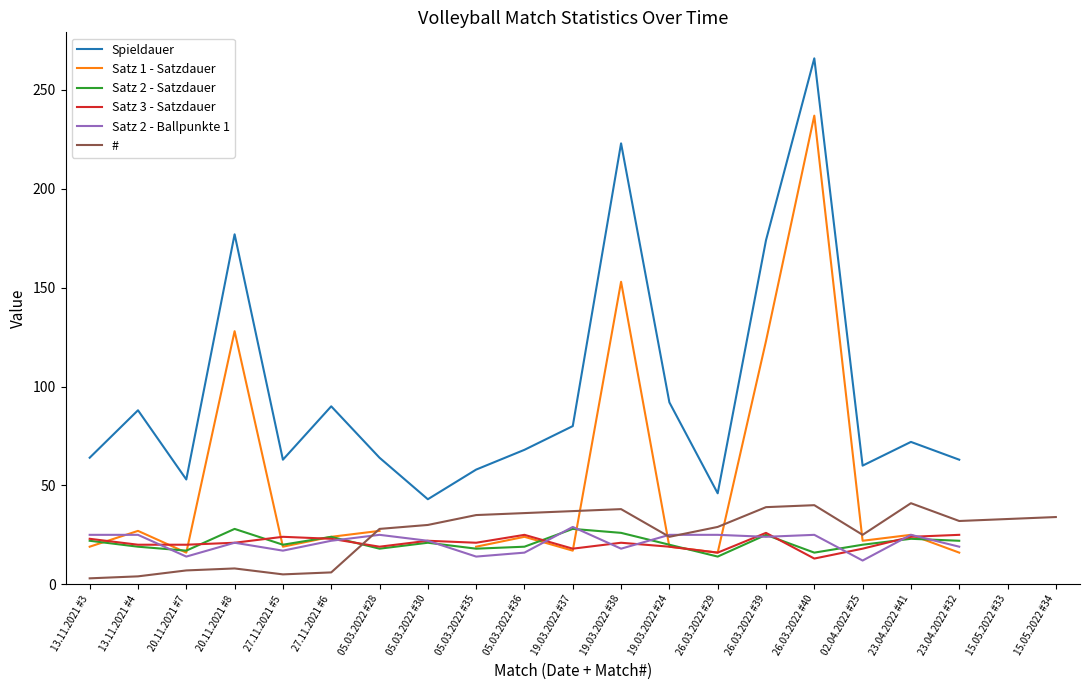

At which category does Satz 2 - Ballpunkte 1 reach its first local valley?

20.11.2021 #7